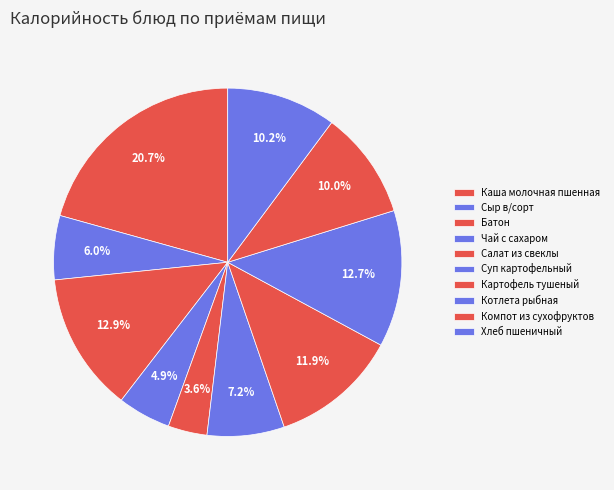

To the nearest percent, what portion does Суп картофельный represent?

7%